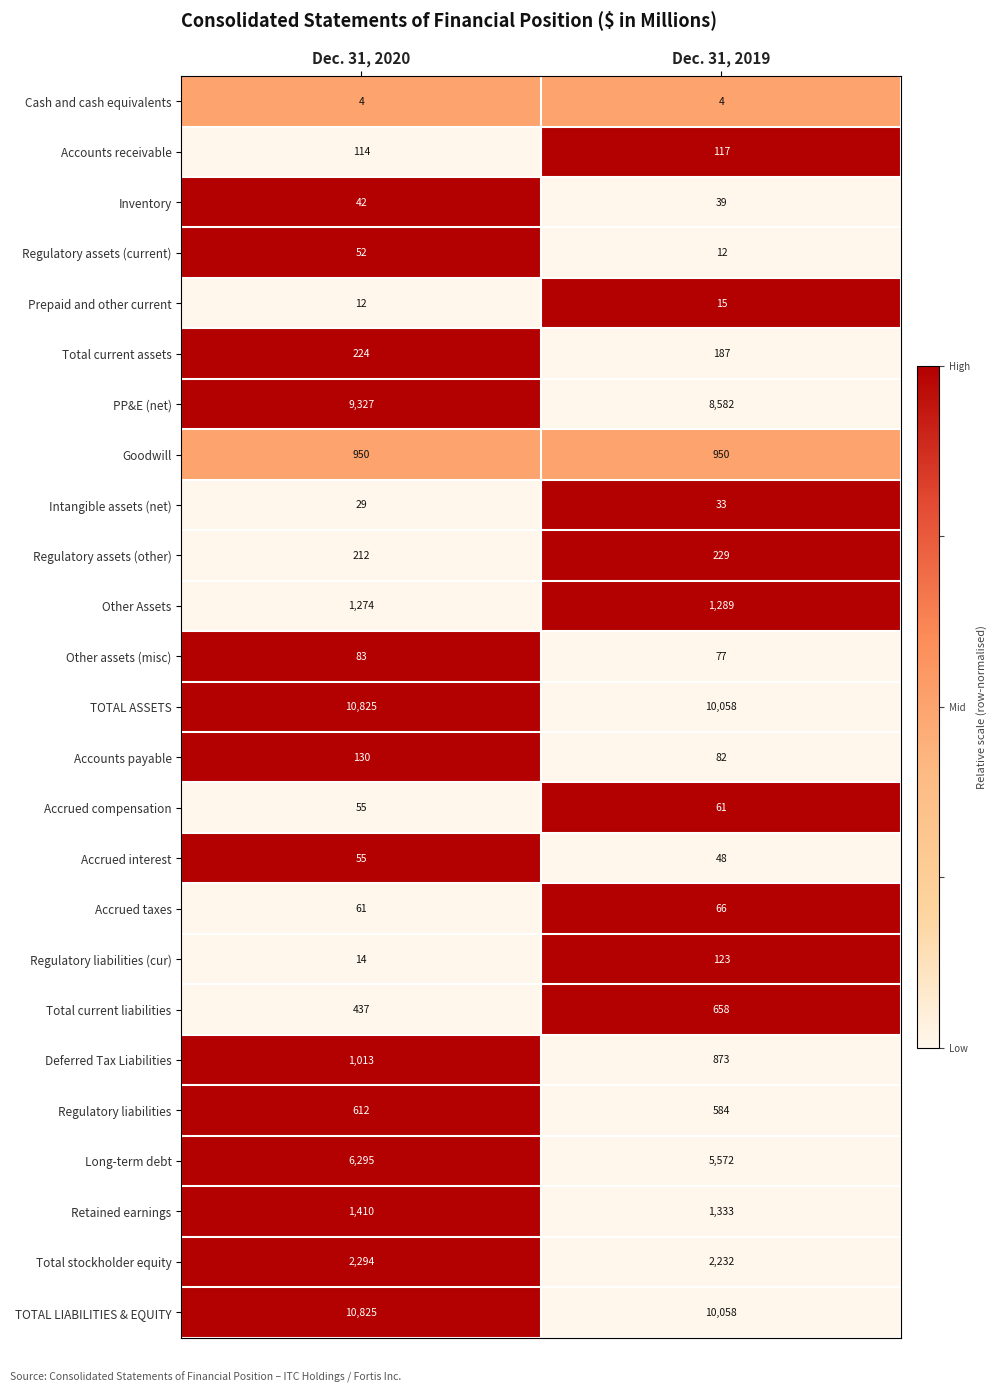

The Cash and cash equivalents series shows 6 at Dec. 31, 2020. True or false?

False